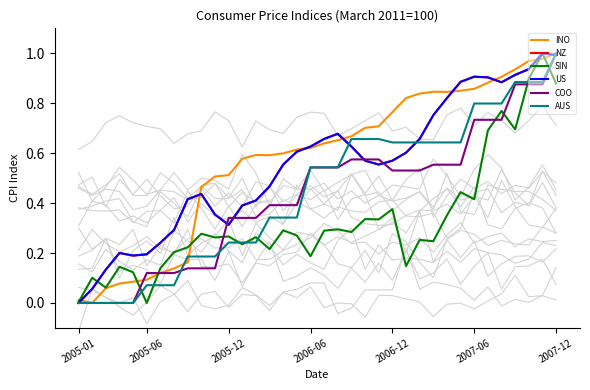

Is it true that US equals 1.1 at 26?

False